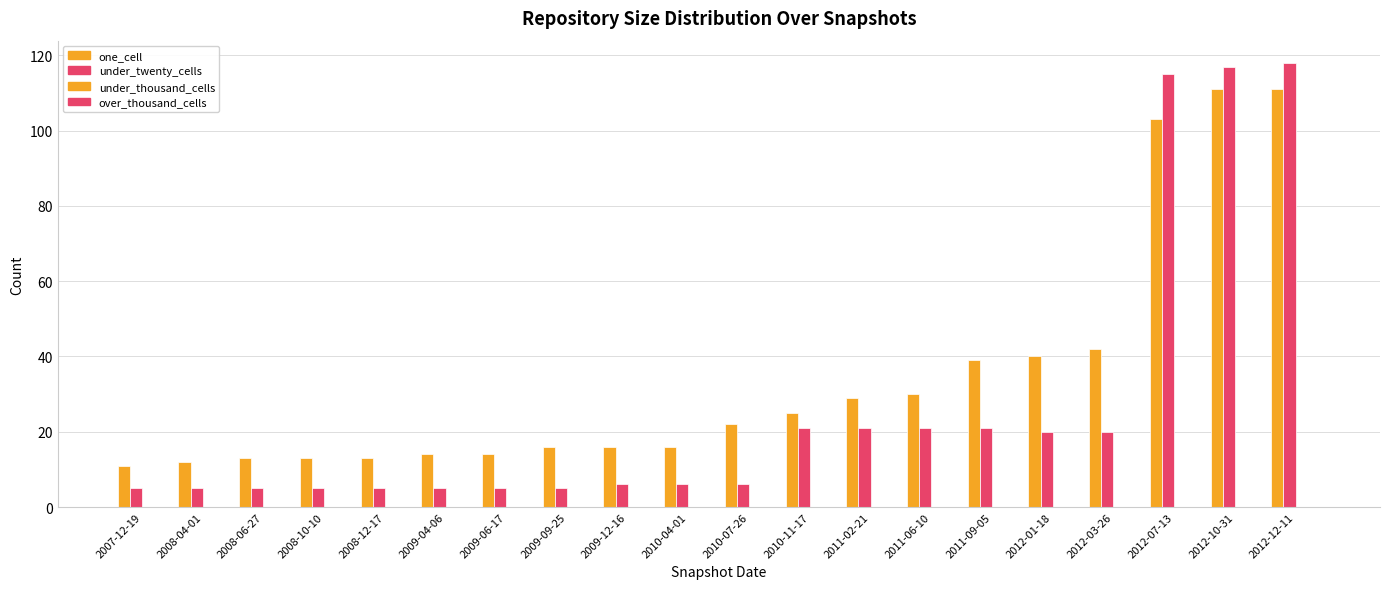

True or false: under_twenty_cells has a value of 117 at 2012-10-31.

True